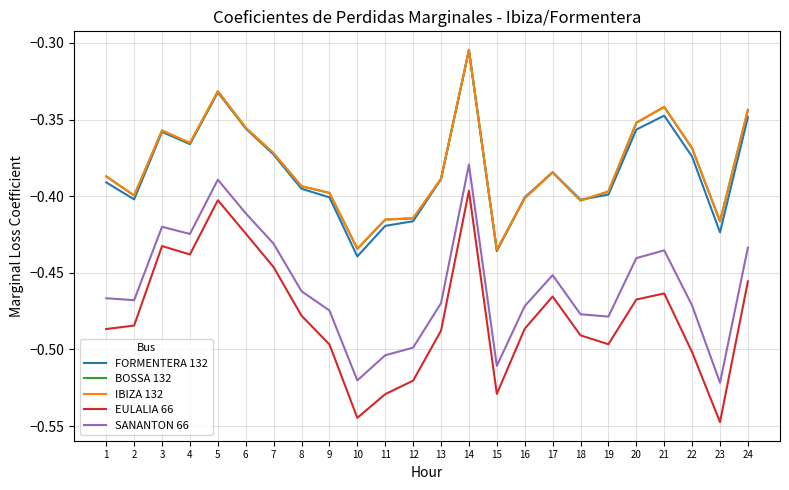

What are all the series names shown in the legend?

FORMENTERA 132, BOSSA 132, IBIZA 132, EULALIA 66, SANANTON 66